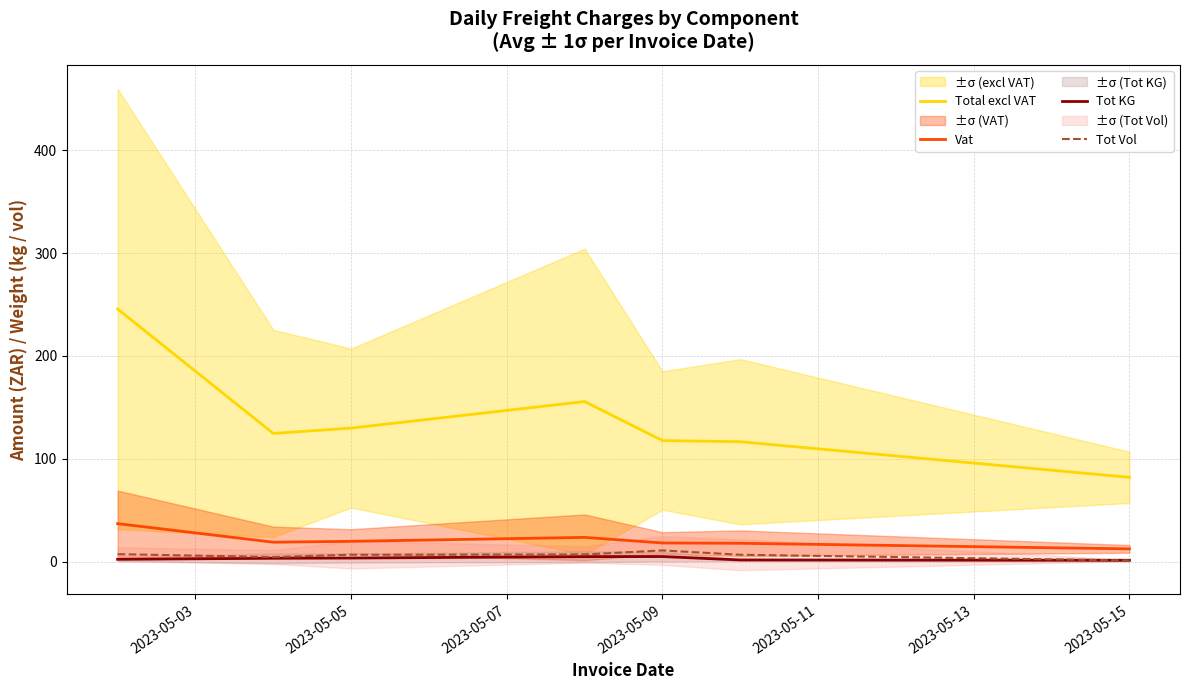

What are all the series names shown in the legend?

Total excl VAT, Vat, Tot KG, Tot Vol